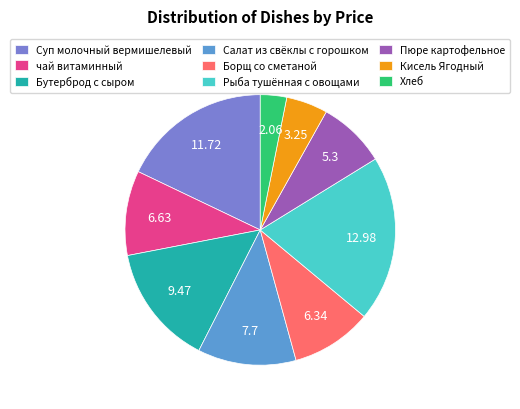

How many slices are in this pie chart?

9